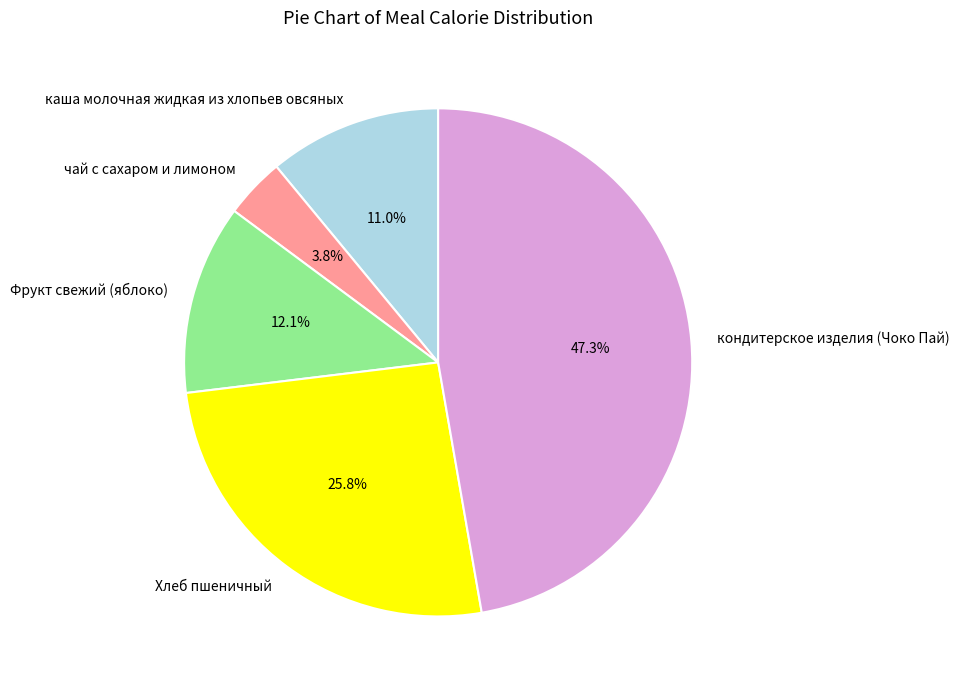

Which slice is the largest?

кондитерское изделия (Чоко Пай)